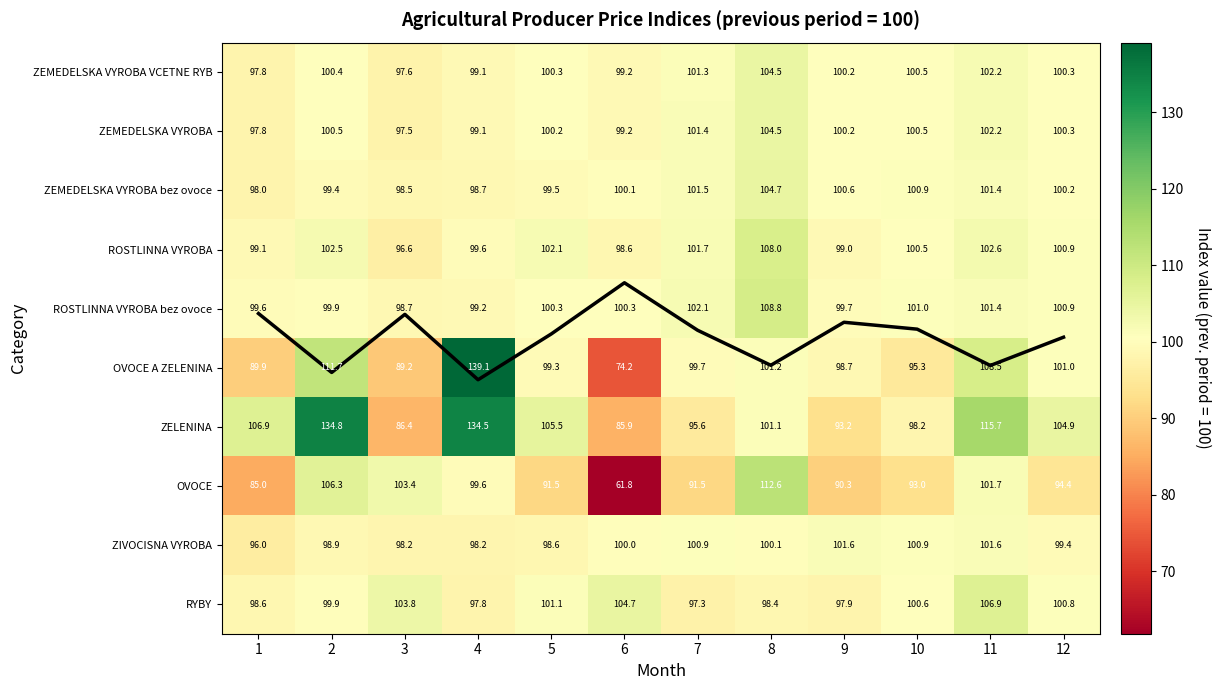

How many categories are shown in the chart?

12